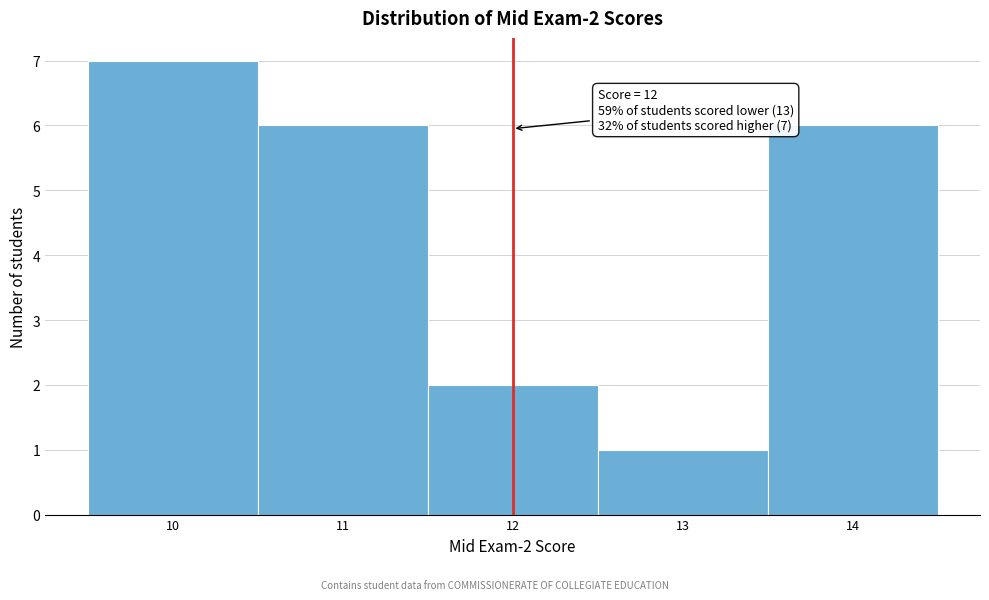

Over which range of the x-axis is the bar tallest?

9.5 to 10.5